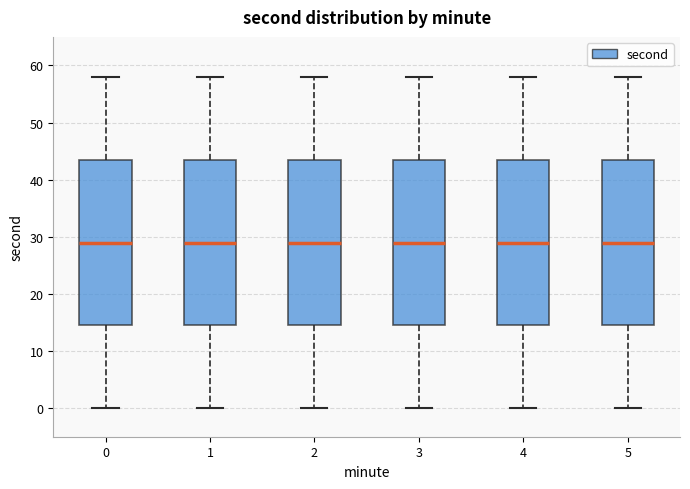

Reading left to right, read every box against the y-axis: the position of its median line, the range the box covers, and the ends of its whiskers. The values are not printed on the chart, so give them approximately, as read against the axis.

0: median 29, box 15 to 44, whiskers 0 to 58
1: median 29, box 15 to 44, whiskers 0 to 58
2: median 29, box 15 to 44, whiskers 0 to 58
3: median 29, box 15 to 44, whiskers 0 to 58
4: median 29, box 15 to 44, whiskers 0 to 58
5: median 29, box 15 to 44, whiskers 0 to 58